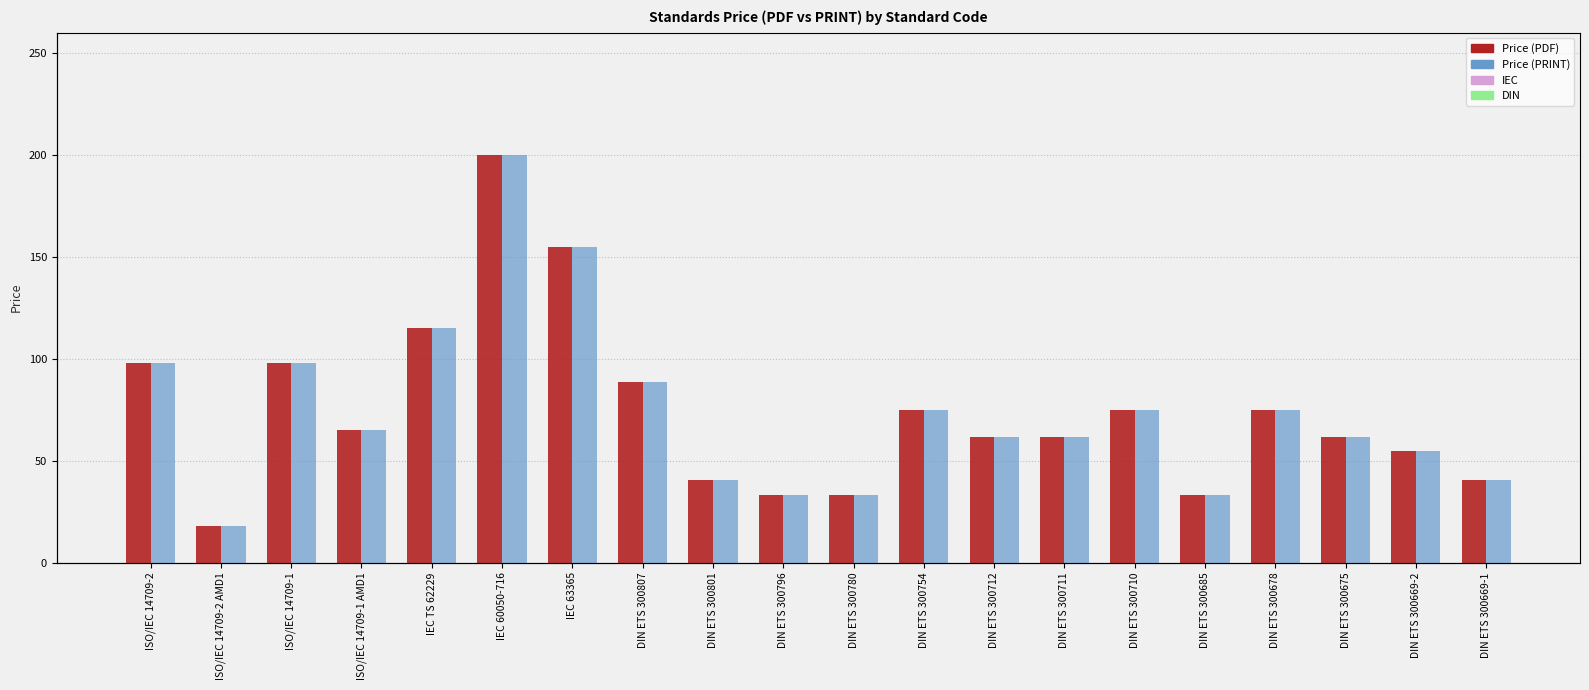

At how many categories does at least one series exceed 63?

10